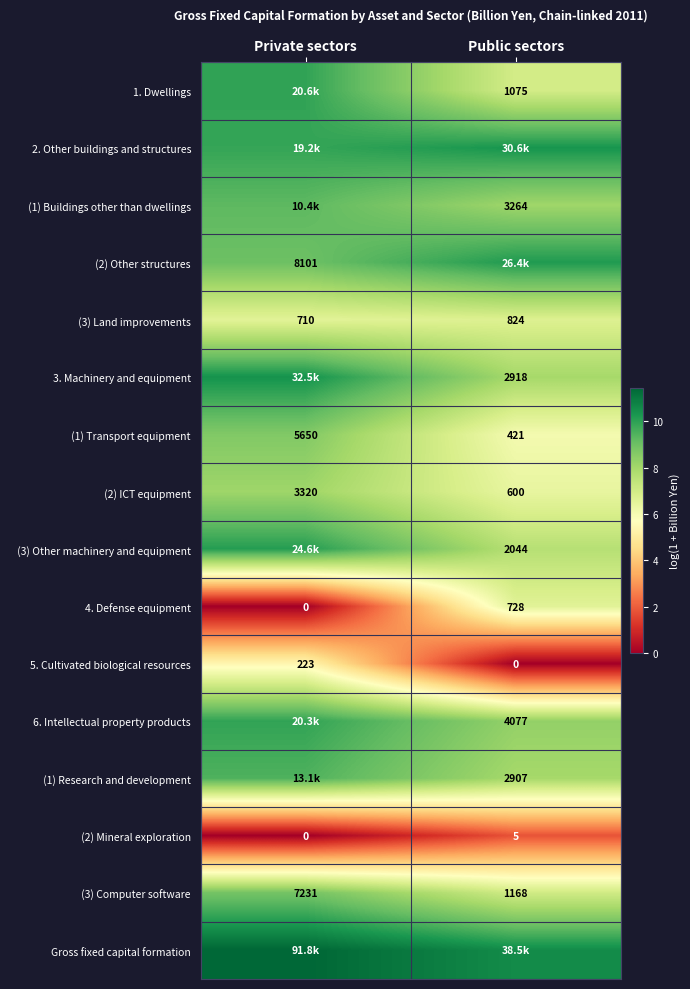

Which category has the lowest value in the 5. Cultivated biological resources series?

Public sectors